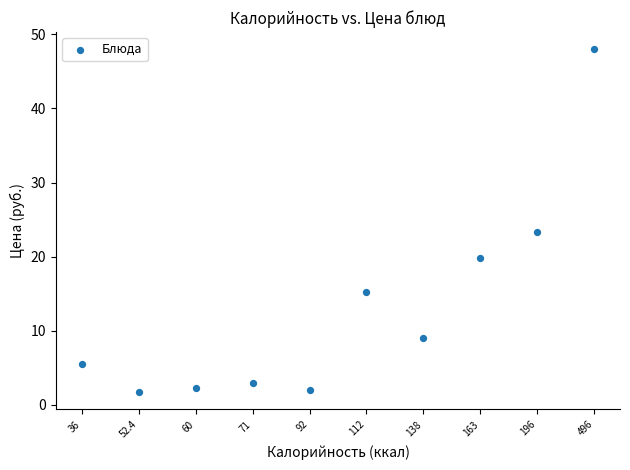

What is the average Y value?

13.0